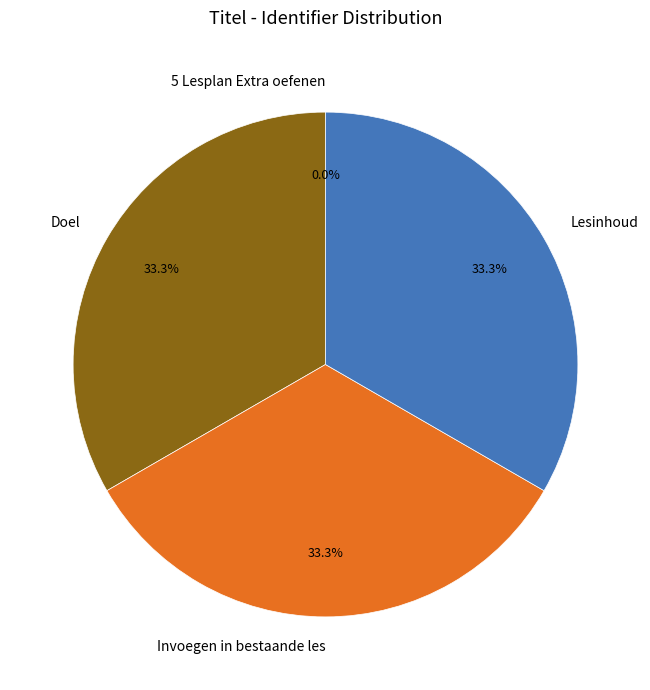

To the nearest percent, what is the average slice percentage?

25%